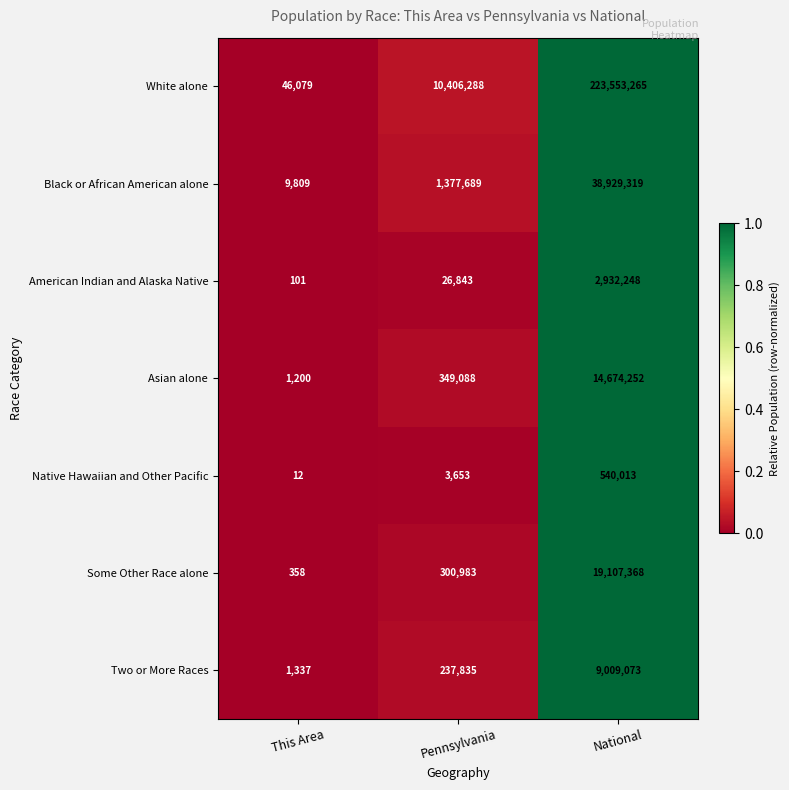

What is the difference between the maximum and second lowest values in the Black or African American alone series?

37551630